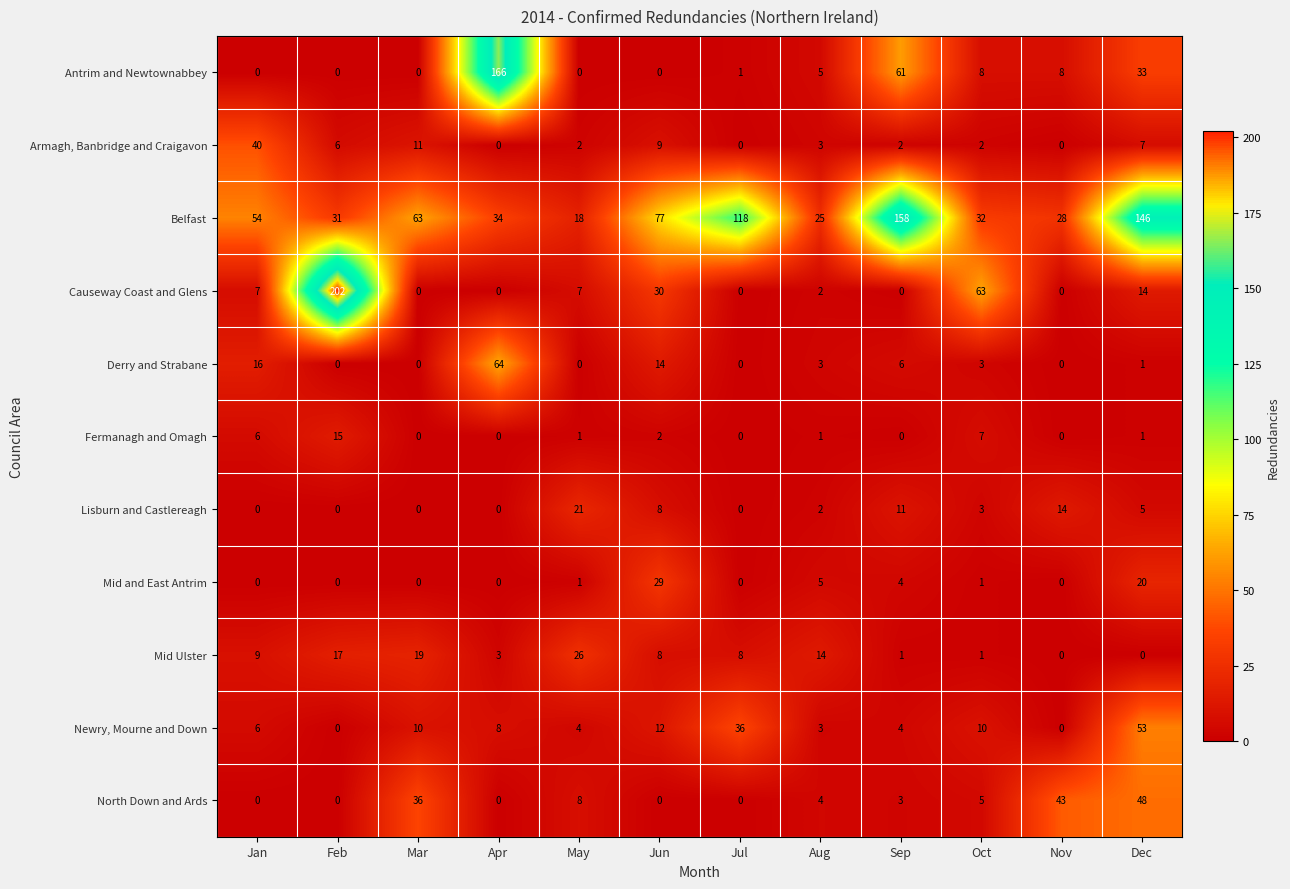

How many data points does each series have?

12